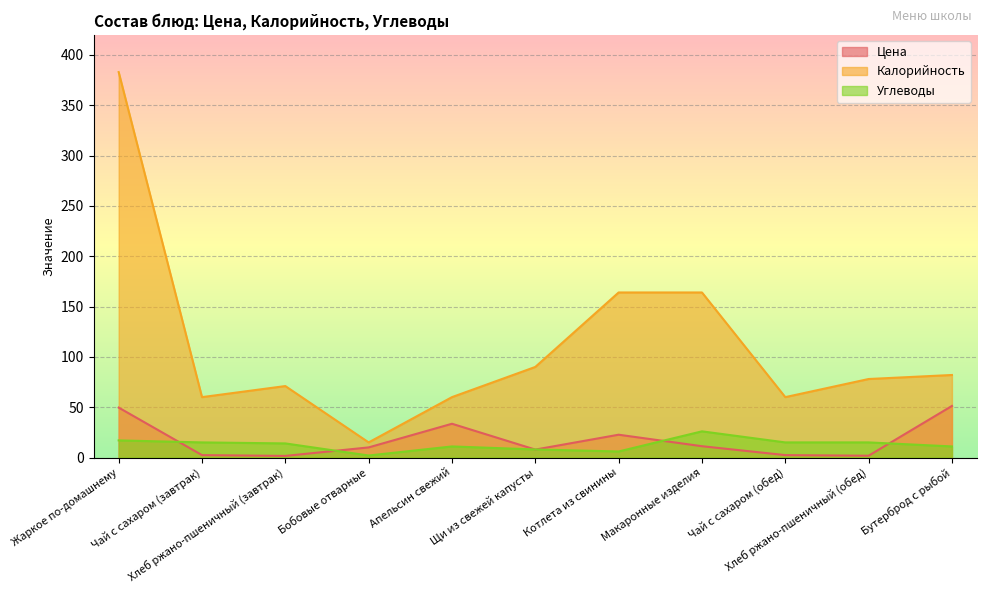

After their last crossing, which series has the higher values: Цена or Углеводы?

Цена